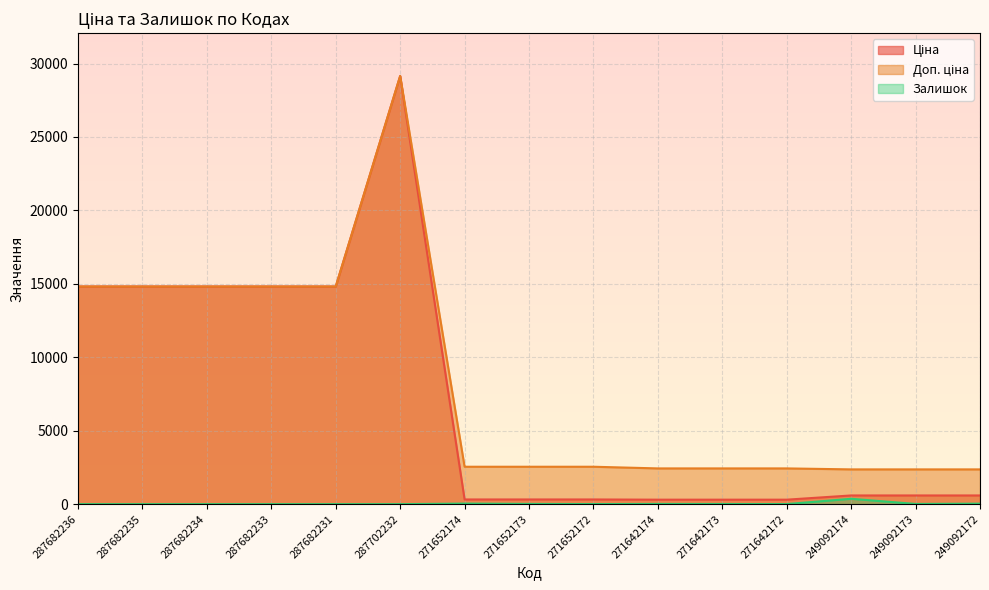

True or false: Ціна and Залишок cross at least once.

False